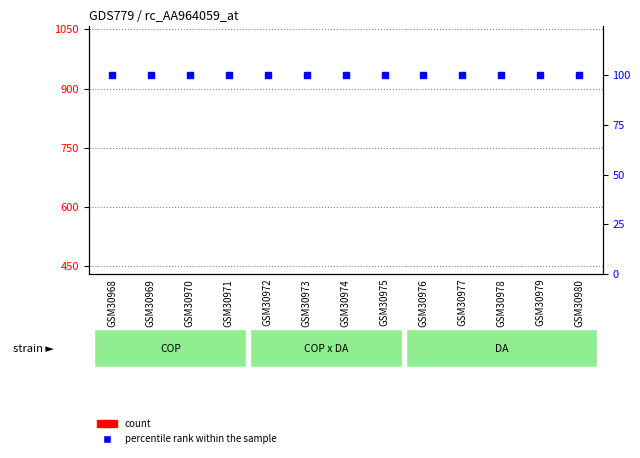

Which series has the widest spread of Y values?

count